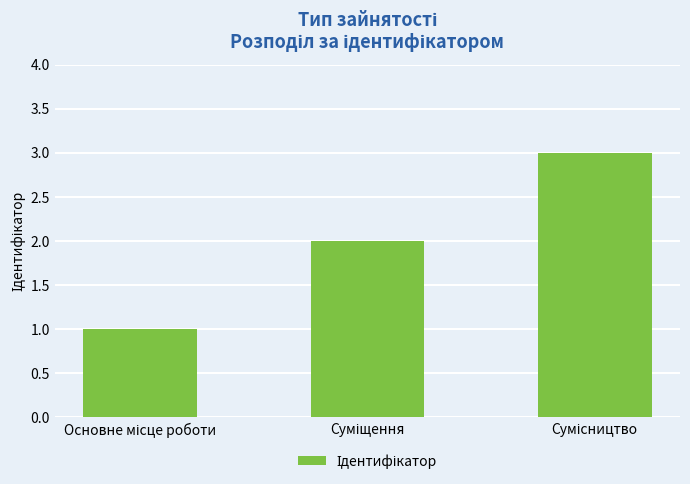

How many data points are less than 2?

1